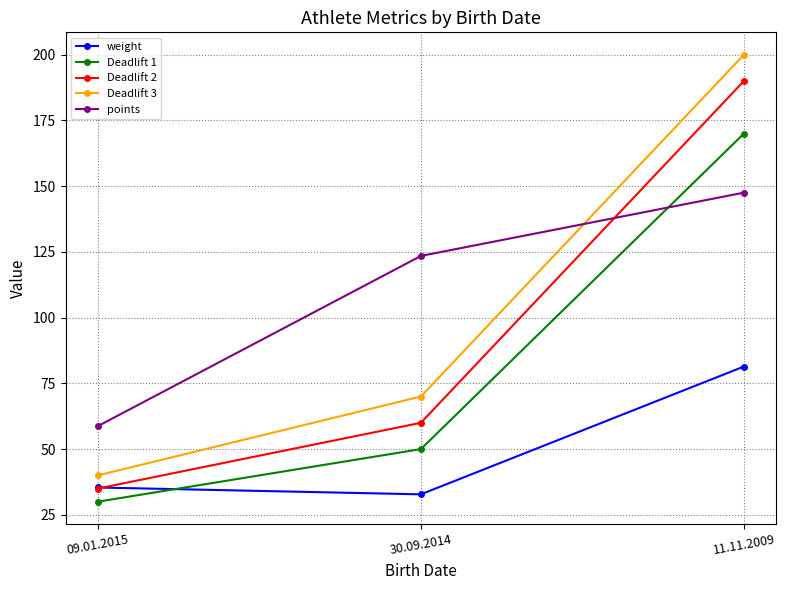

What are all the series names shown in the legend?

weight, Deadlift 1, Deadlift 2, Deadlift 3, points